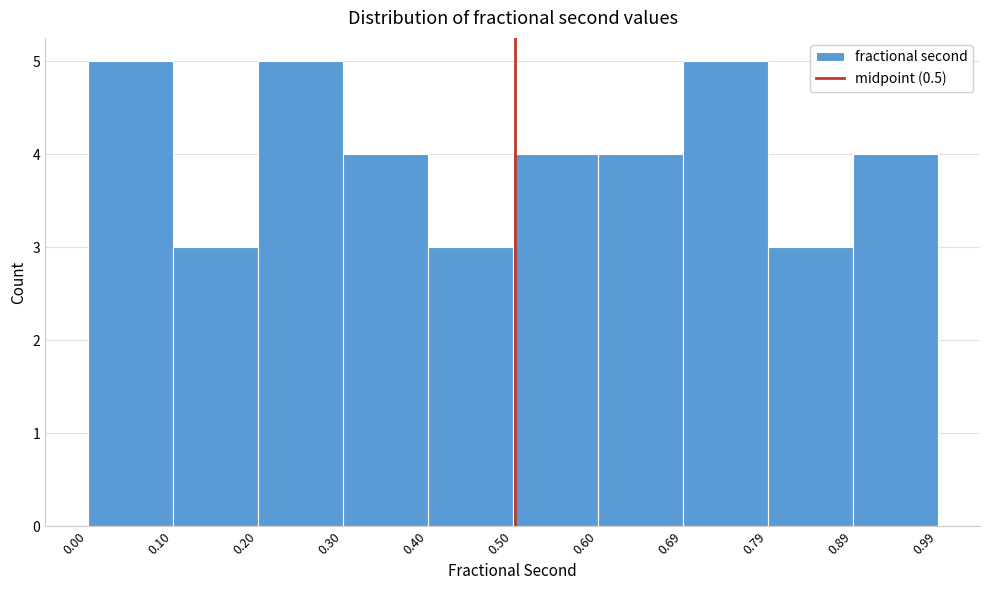

Reading left to right, list every bar in this chart as the range it spans on the x-axis followed by its height. The values are not printed on the chart, so give them approximately, as read against the axis.

0.00 to 0.10: 5
0.10 to 0.20: 3
0.20 to 0.30: 5
0.30 to 0.40: 4
0.40 to 0.50: 3
0.50 to 0.60: 4
0.60 to 0.69: 4
0.69 to 0.79: 5
0.79 to 0.89: 3
0.89 to 0.99: 4